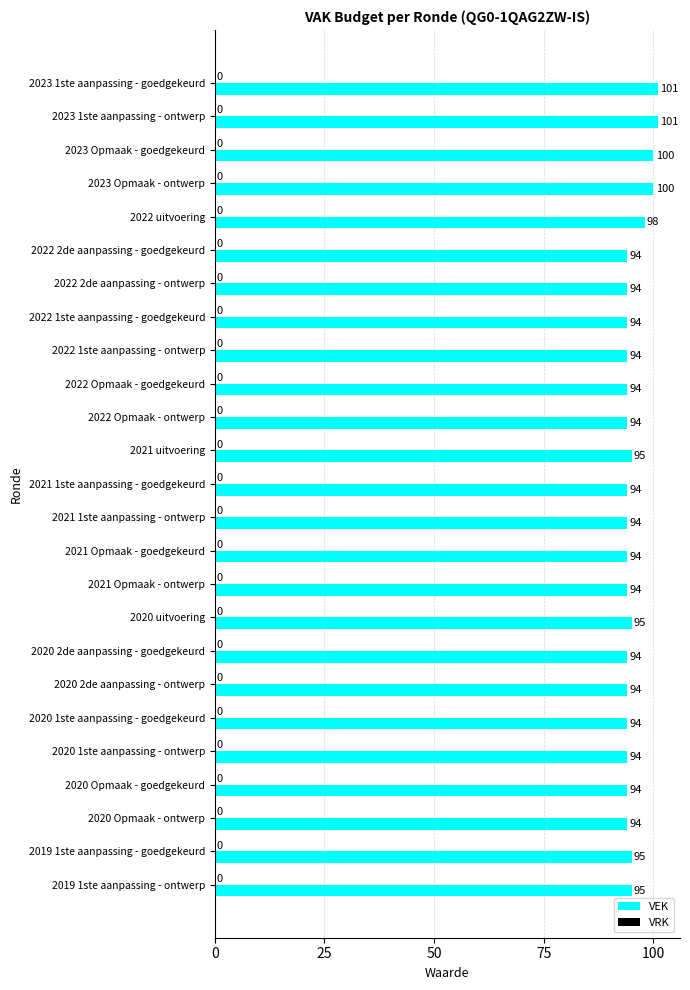

What is the minimum value shown in the chart?

94